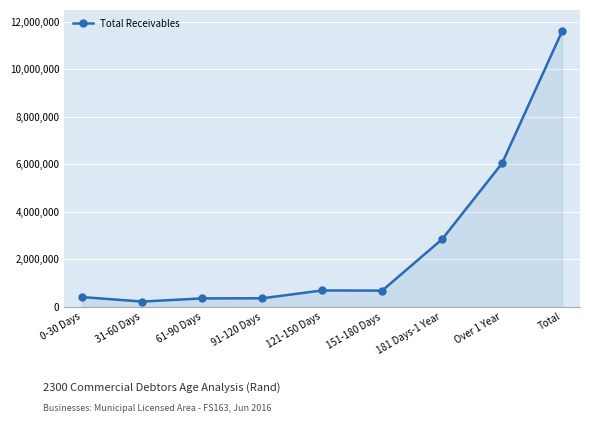

Where is the first local minimum?

31-60 Days